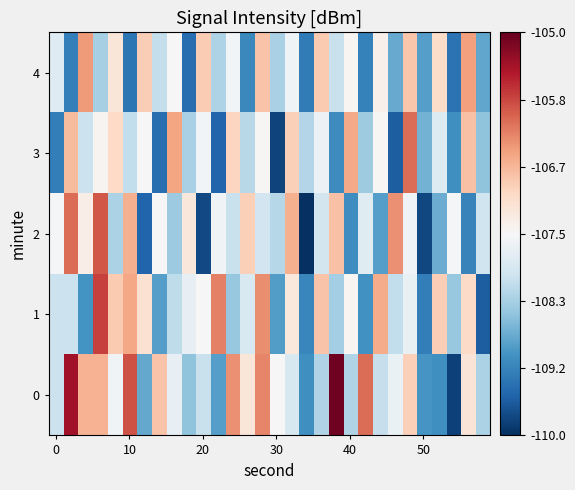

What is the greatest value displayed?

-105.1